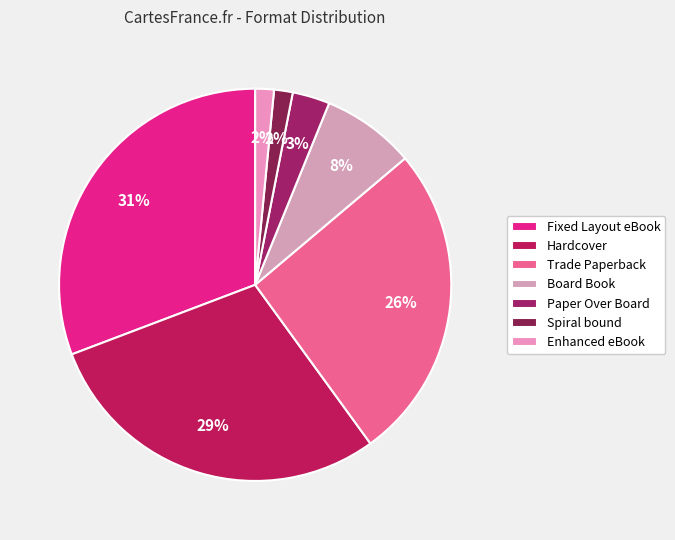

What percentage is the Fixed Layout eBook slice, to the nearest percent?

31%